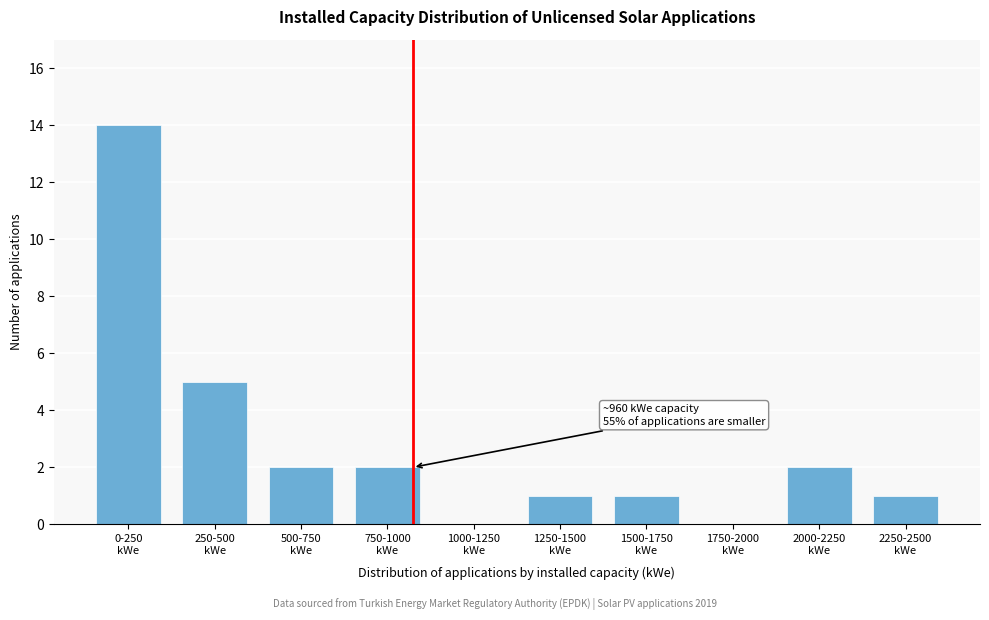

What is the greatest value displayed?

14